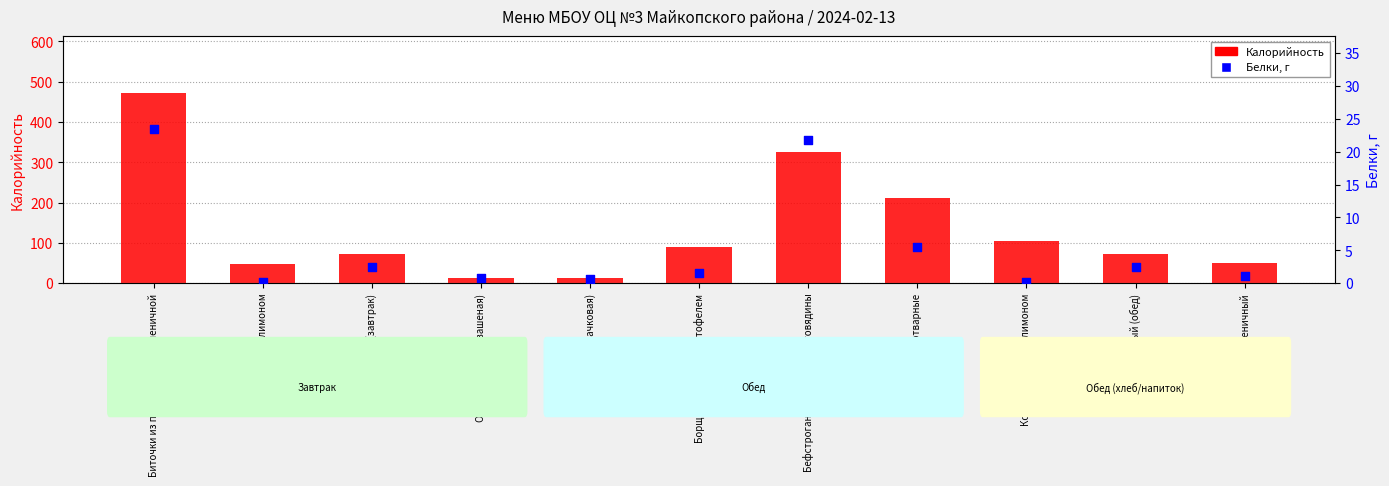

At which category is the sum across all series the highest?

Биточки из птицы с кашей пшеничной